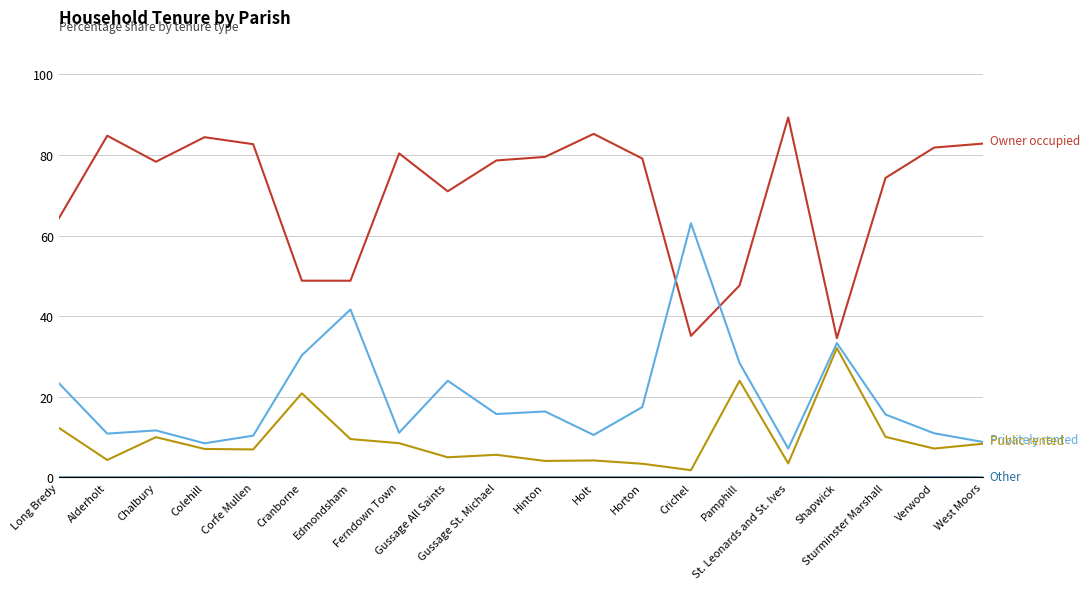

What is the maximum value shown in the chart?

89.3